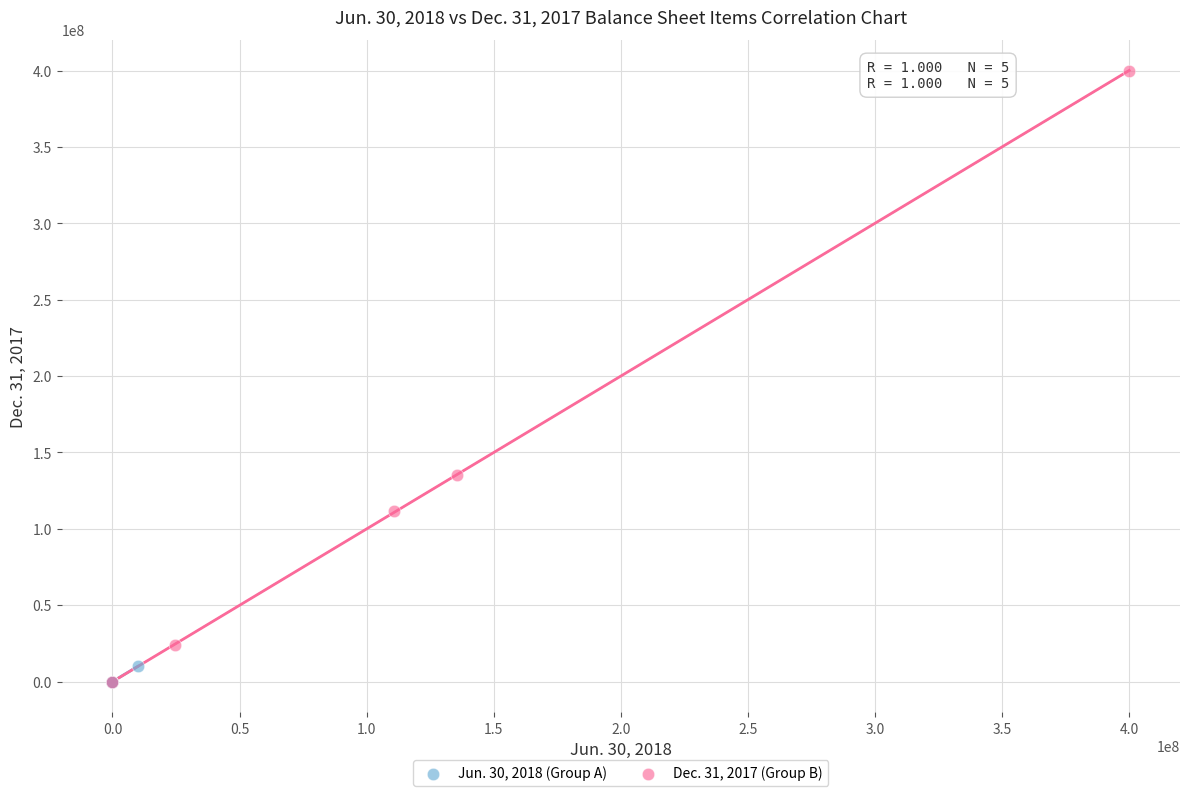

Which series reaches the maximum Y coordinate?

Dec. 31, 2017 (Group B)